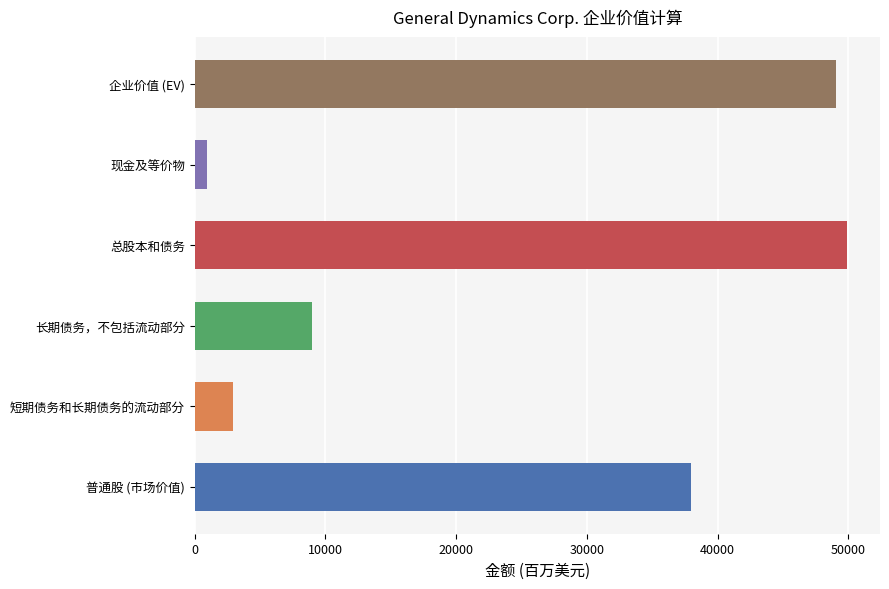

How many bars are there in total?

6